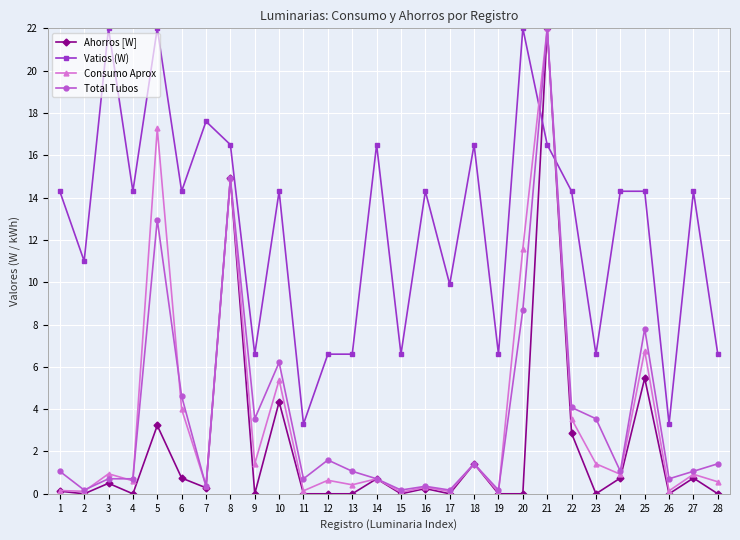

What are all the series names shown in the legend?

Ahorros [W], Vatios (W), Consumo Aprox, Total Tubos